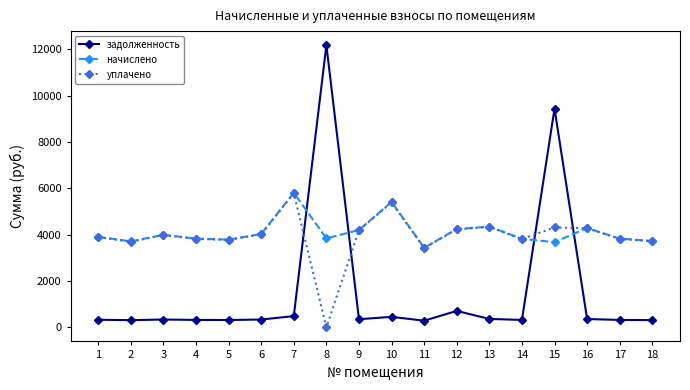

How many data points in уплачено are above 3977?

9